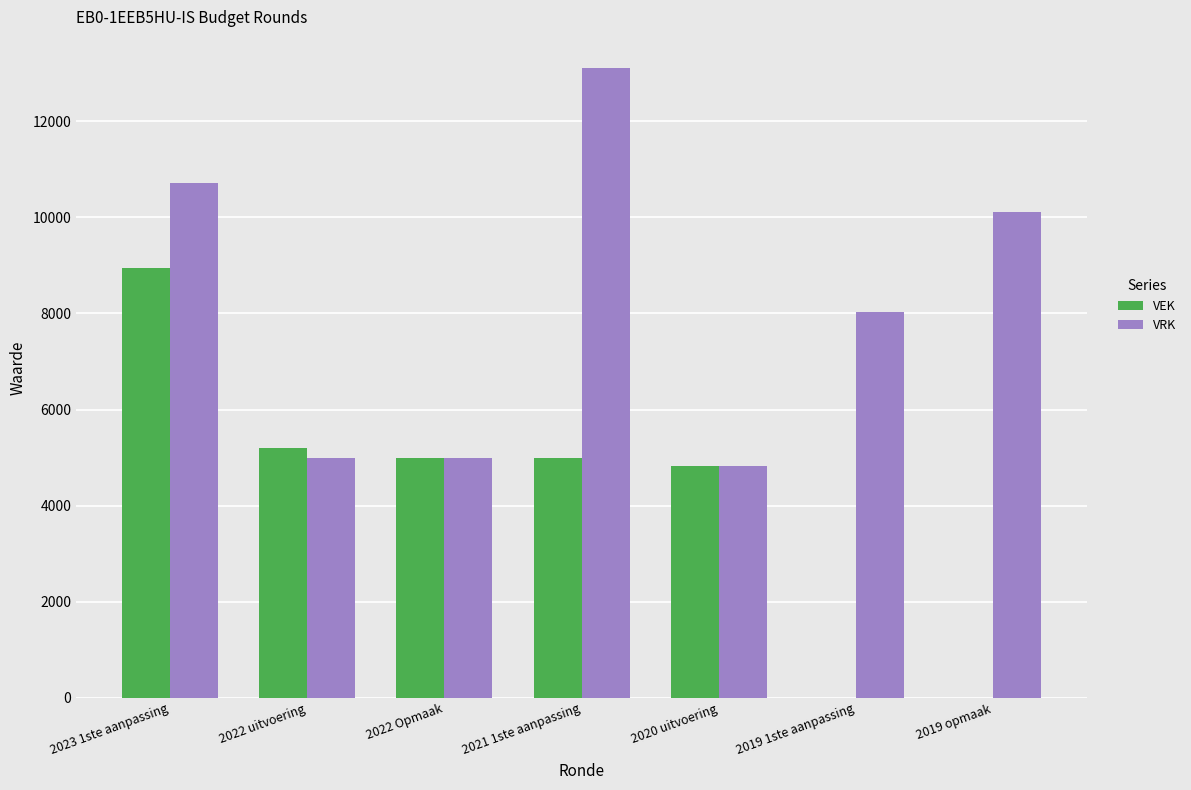

Reading left to right, what are all the values shown in this chart?

VEK: 2023 1ste aanpassing=8952	2022 uitvoering=5196	2022 Opmaak=5000	2021 1ste aanpassing=5000	2020 uitvoering=4835	2019 1ste aanpassing=0	2019 opmaak=0
VRK: 2023 1ste aanpassing=10711	2022 uitvoering=5000	2022 Opmaak=5000	2021 1ste aanpassing=13102	2020 uitvoering=4835	2019 1ste aanpassing=8040	2019 opmaak=10105